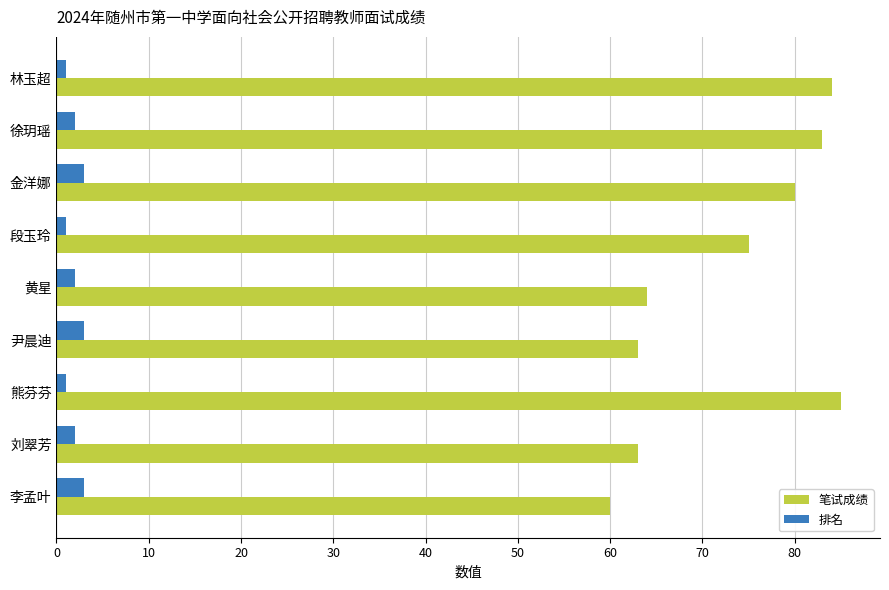

List the series in order of their overall mean, highest first.

笔试成绩, 排名